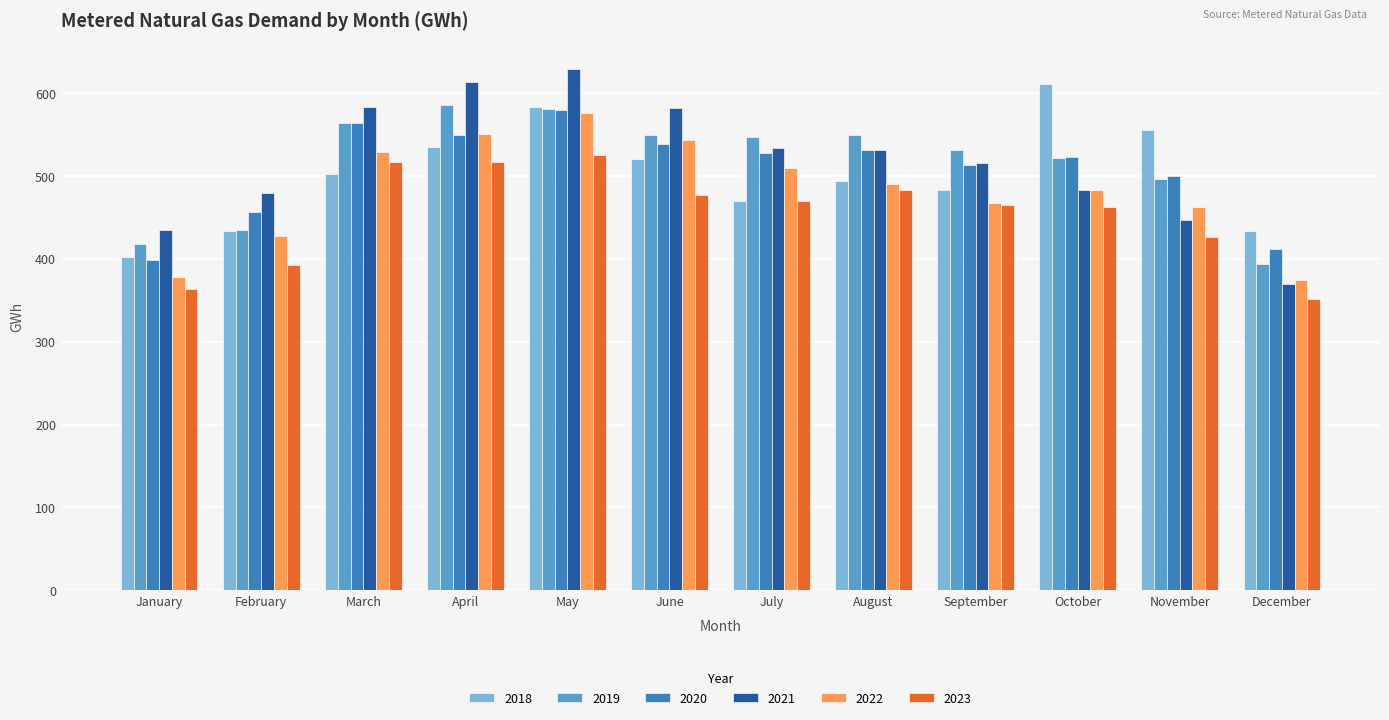

What is the total value across all series at June?

3211